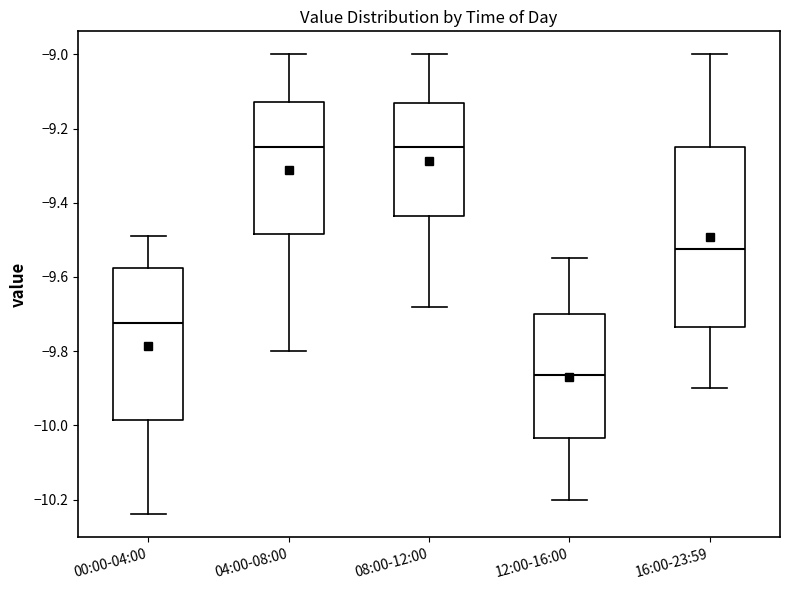

Which box has the lowest median line?

12:00-16:00